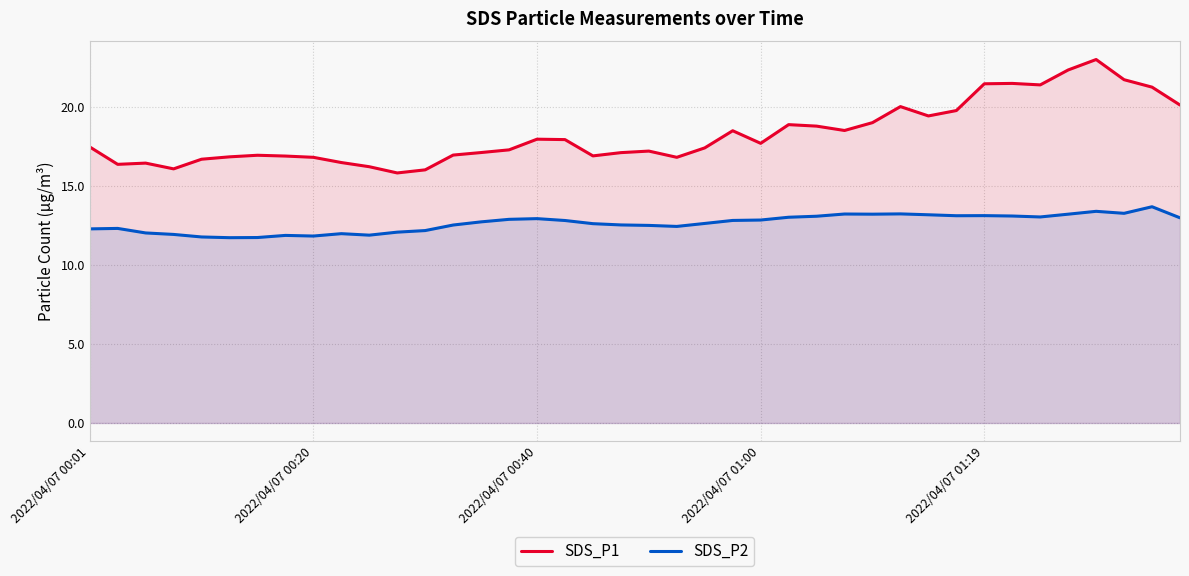

True or false: SDS_P2 and SDS_P1 cross at least once.

False